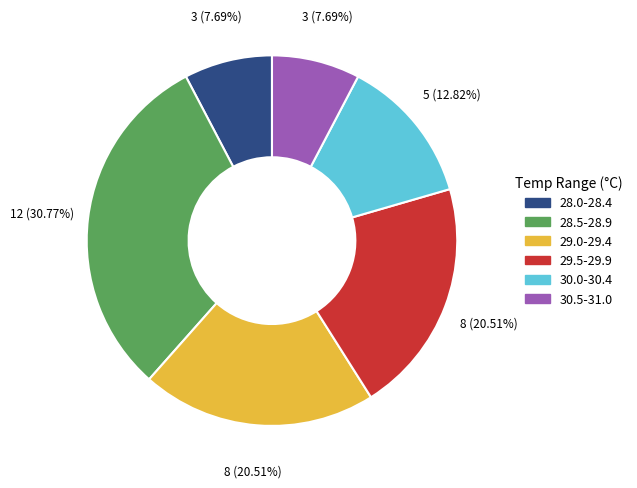

Does 28.5-28.9 account for over 50% of the chart?

No